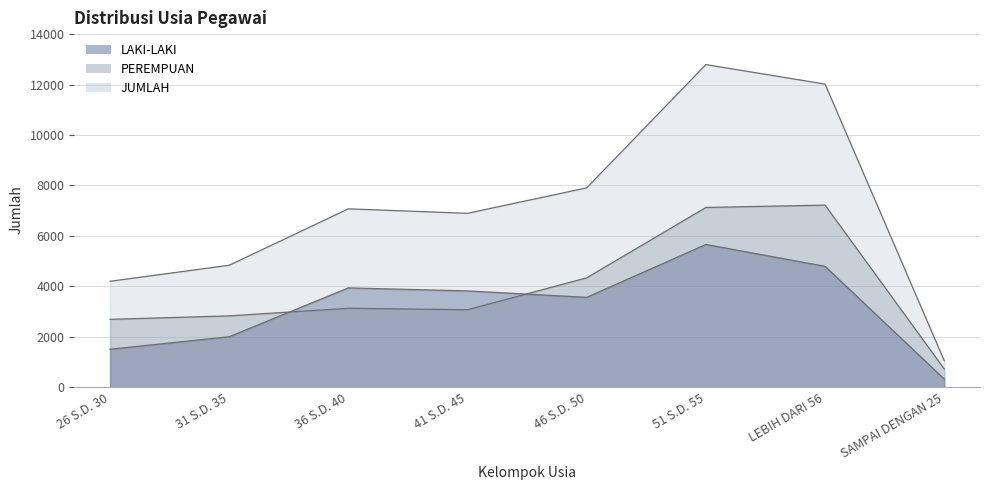

Reading left to right, extract all data points from this chart.

LAKI-LAKI: 26 S.D. 30=1509	31 S.D. 35=2006	36 S.D. 40=3941	41 S.D. 45=3821	46 S.D. 50=3566	51 S.D. 55=5662	LEBIH DARI 56=4796	SAMPAI DENGAN 25=327
PEREMPUAN: 26 S.D. 30=2694	31 S.D. 35=2832	36 S.D. 40=3133	41 S.D. 45=3075	46 S.D. 50=4340	51 S.D. 55=7128	LEBIH DARI 56=7222	SAMPAI DENGAN 25=728
JUMLAH: 26 S.D. 30=4203	31 S.D. 35=4838	36 S.D. 40=7074	41 S.D. 45=6896	46 S.D. 50=7906	51 S.D. 55=12790	LEBIH DARI 56=12018	SAMPAI DENGAN 25=1055